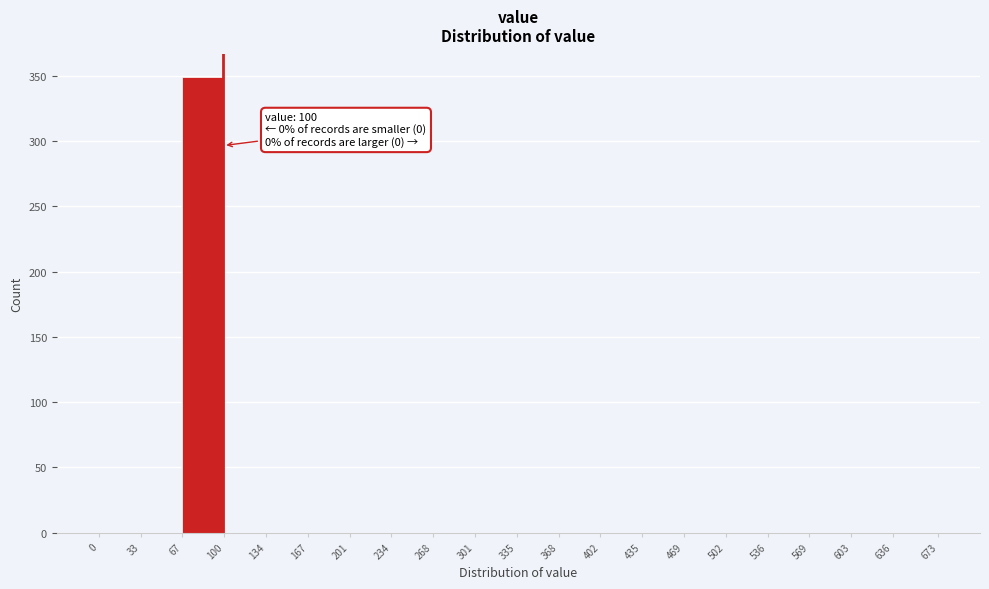

Over which range of the x-axis is the bar tallest?

67 to 100